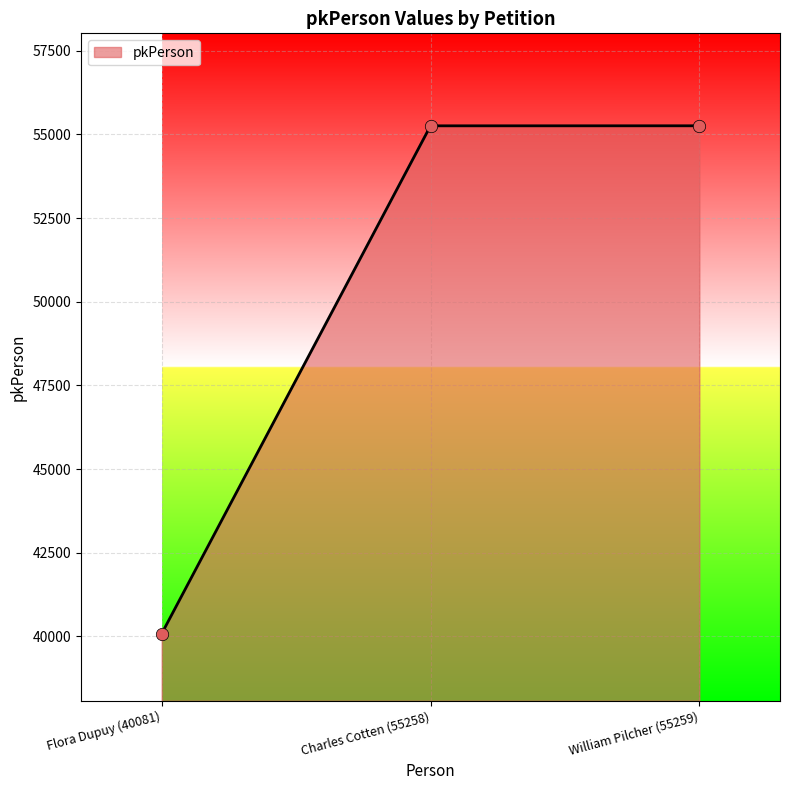

Which has a higher value, Charles Cotten (55258) or Flora Dupuy (40081)?

Charles Cotten (55258)